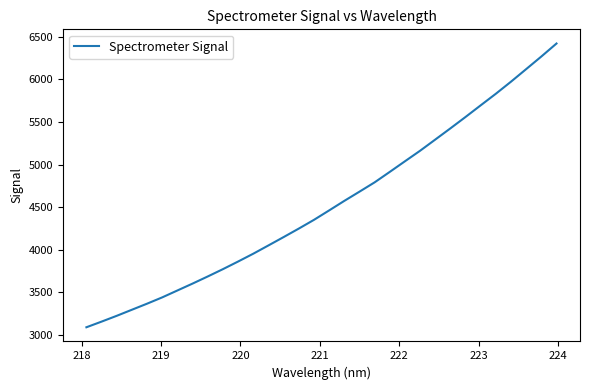

What is the smallest value displayed?

3092.0